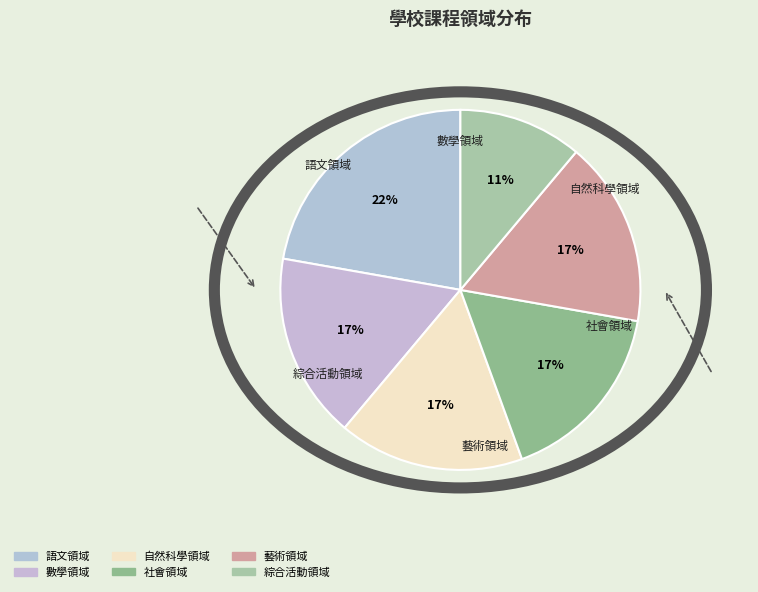

Which slice is the smallest?

綜合活動領域